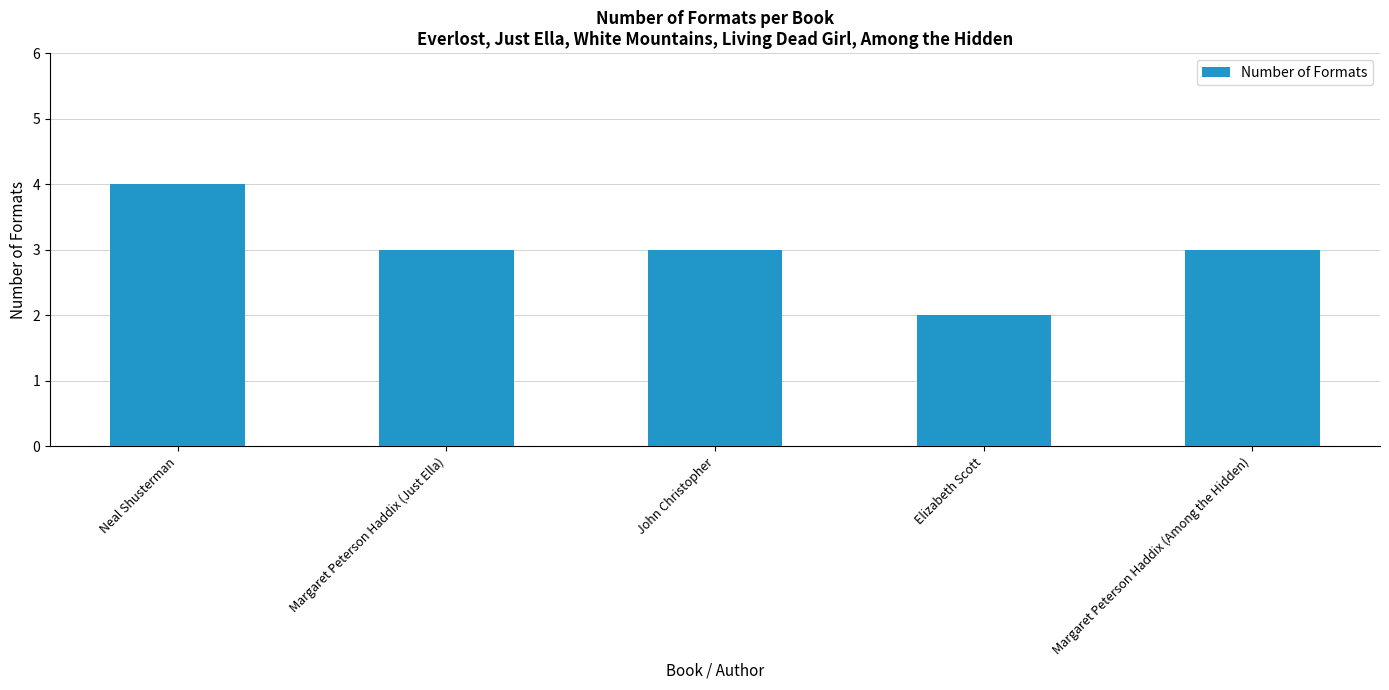

What is the approximate value at Margaret Peterson Haddix (Just Ella)?

3